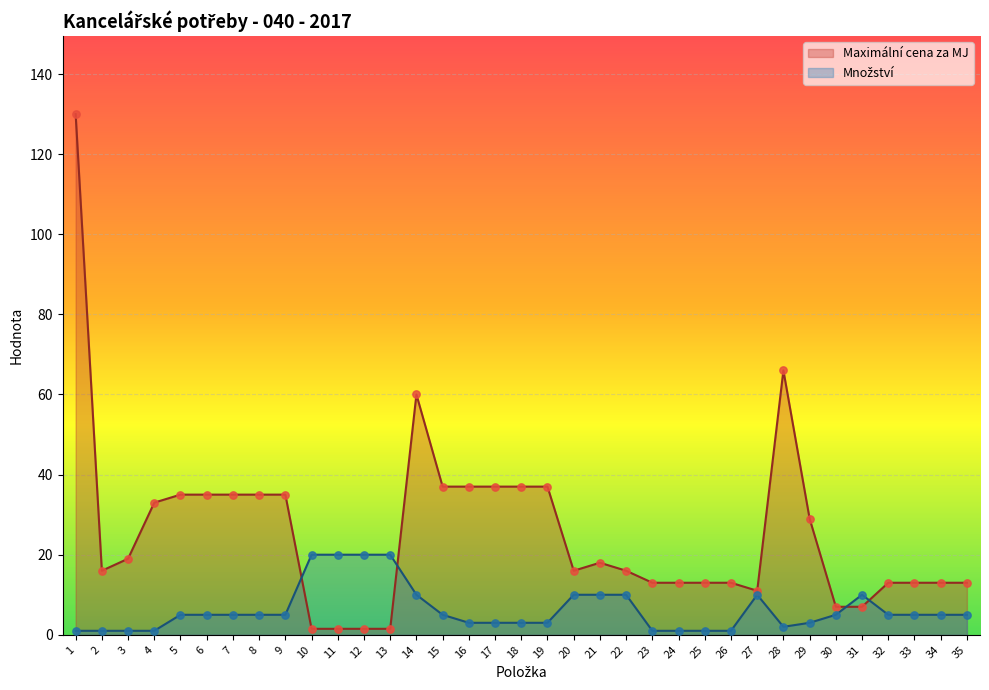

Is the value of Maximální cena za MJ at 1 greater than the value of Množství at 28?

Yes